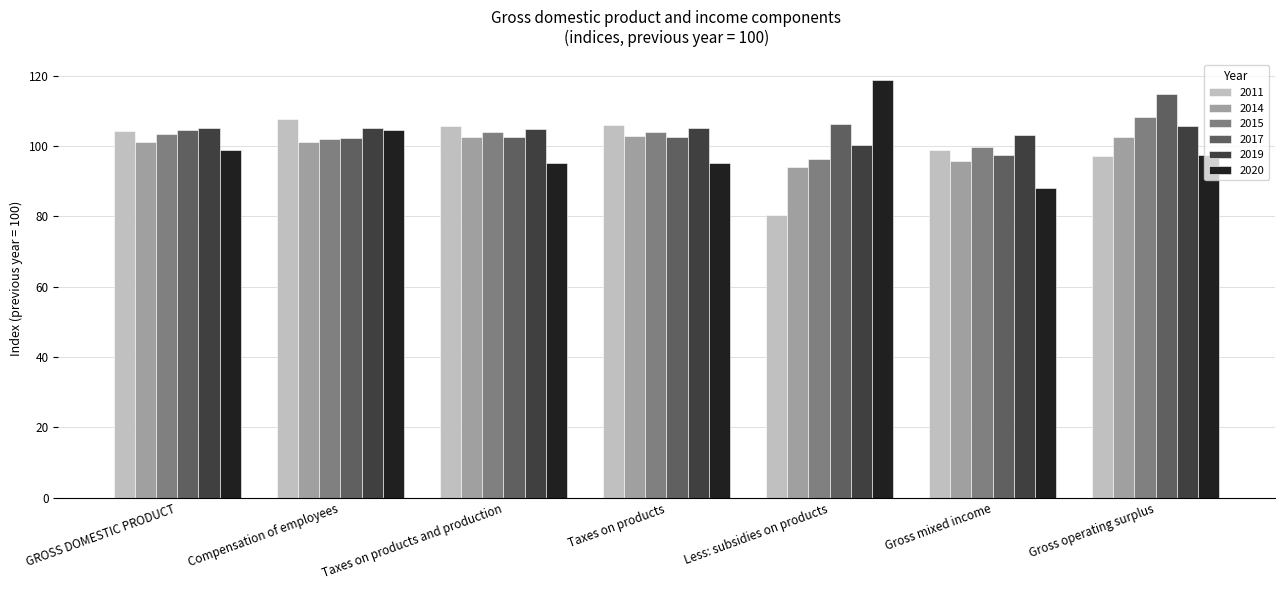

What are all the series names shown in the legend?

2011, 2014, 2015, 2017, 2019, 2020